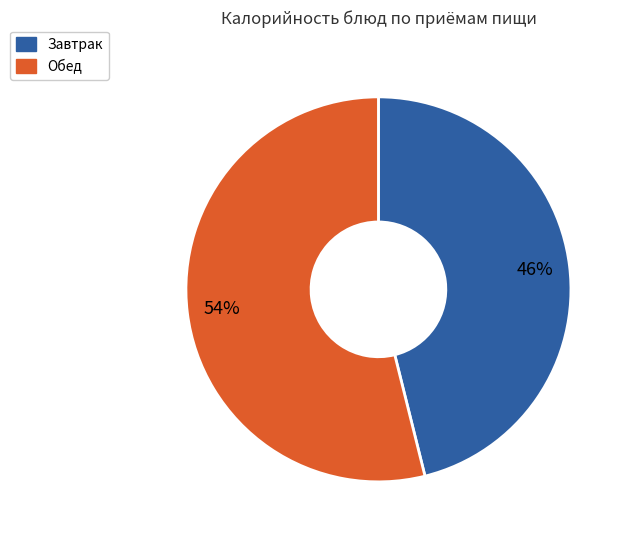

Count the number of slices in the pie.

2